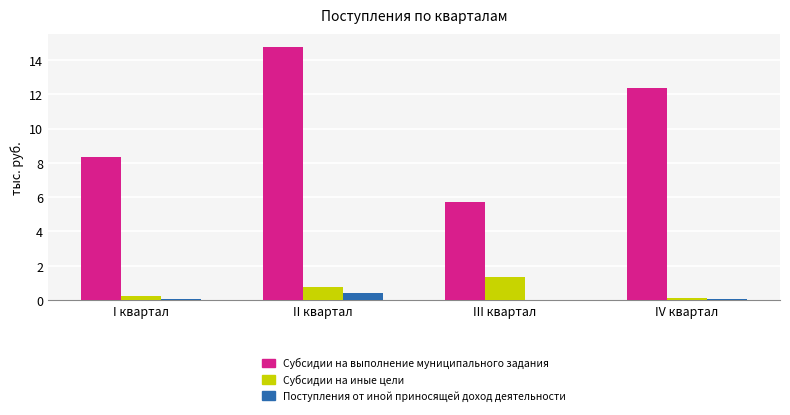

True or false: Субсидии на выполнение муниципального задания has a value of 19.3 at IV квартал.

False